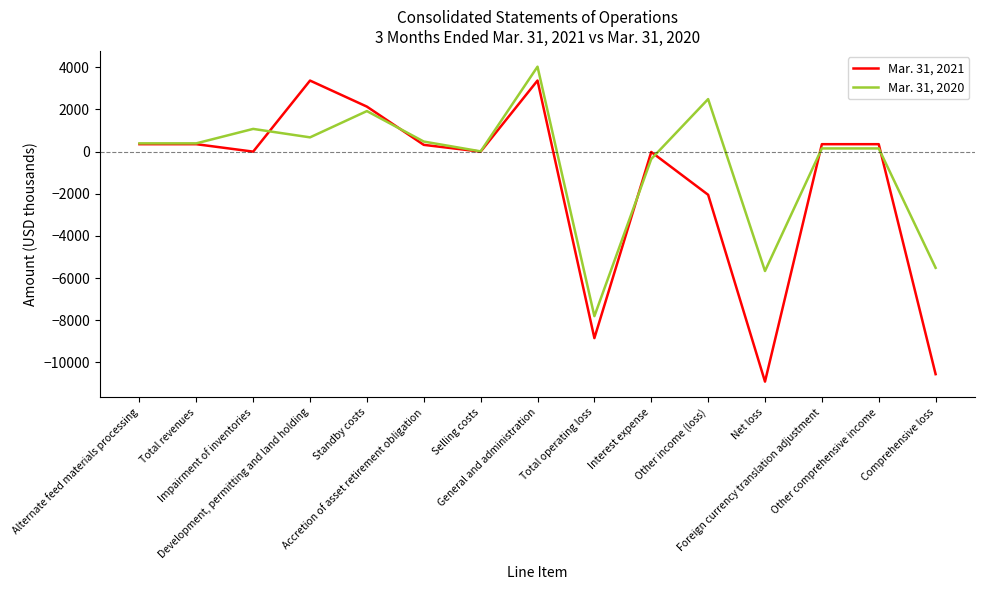

Which series has the largest range (max minus min)?

Mar. 31, 2021